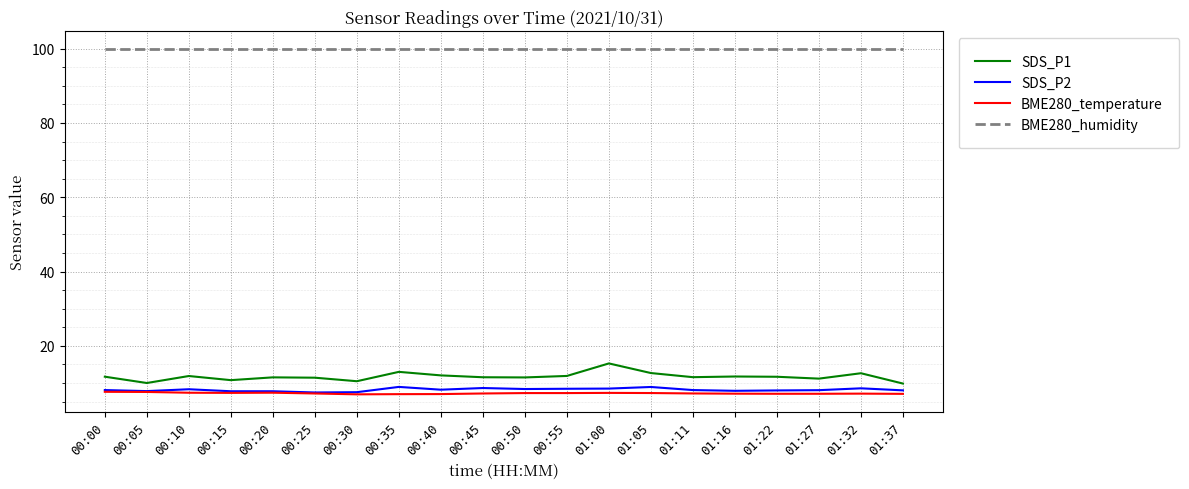

What is the difference between the maximum and minimum values in the BME280_temperature series?

0.7